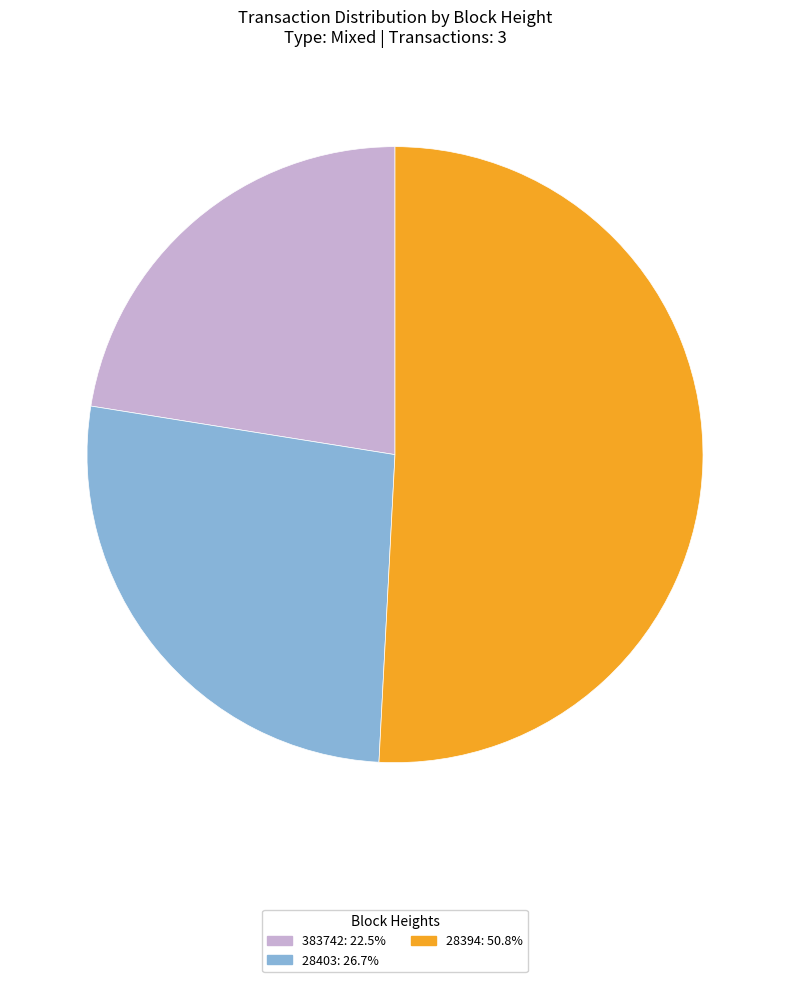

Which slice is the largest?

28394